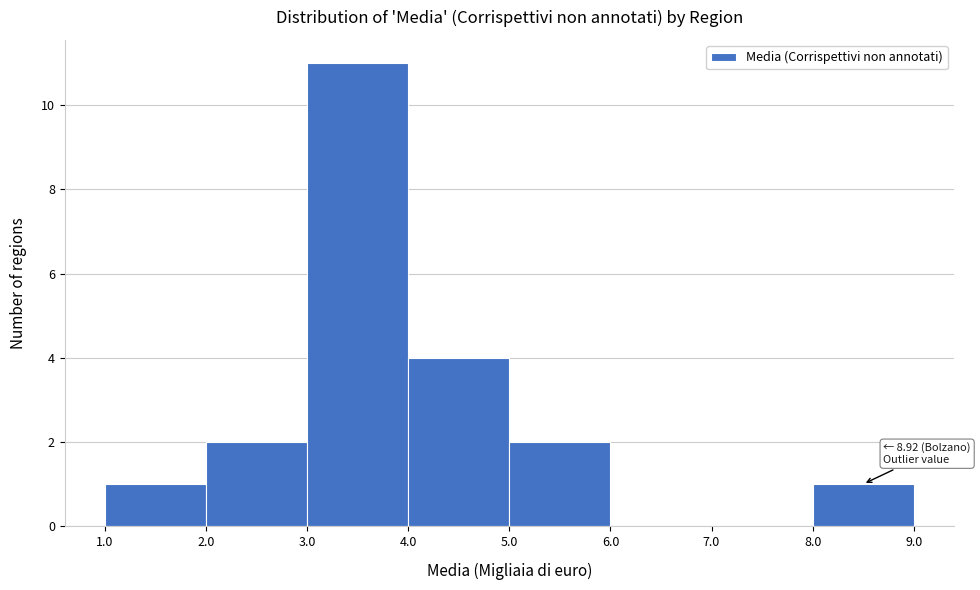

Over which range of the x-axis is the bar tallest?

3.0 to 4.0